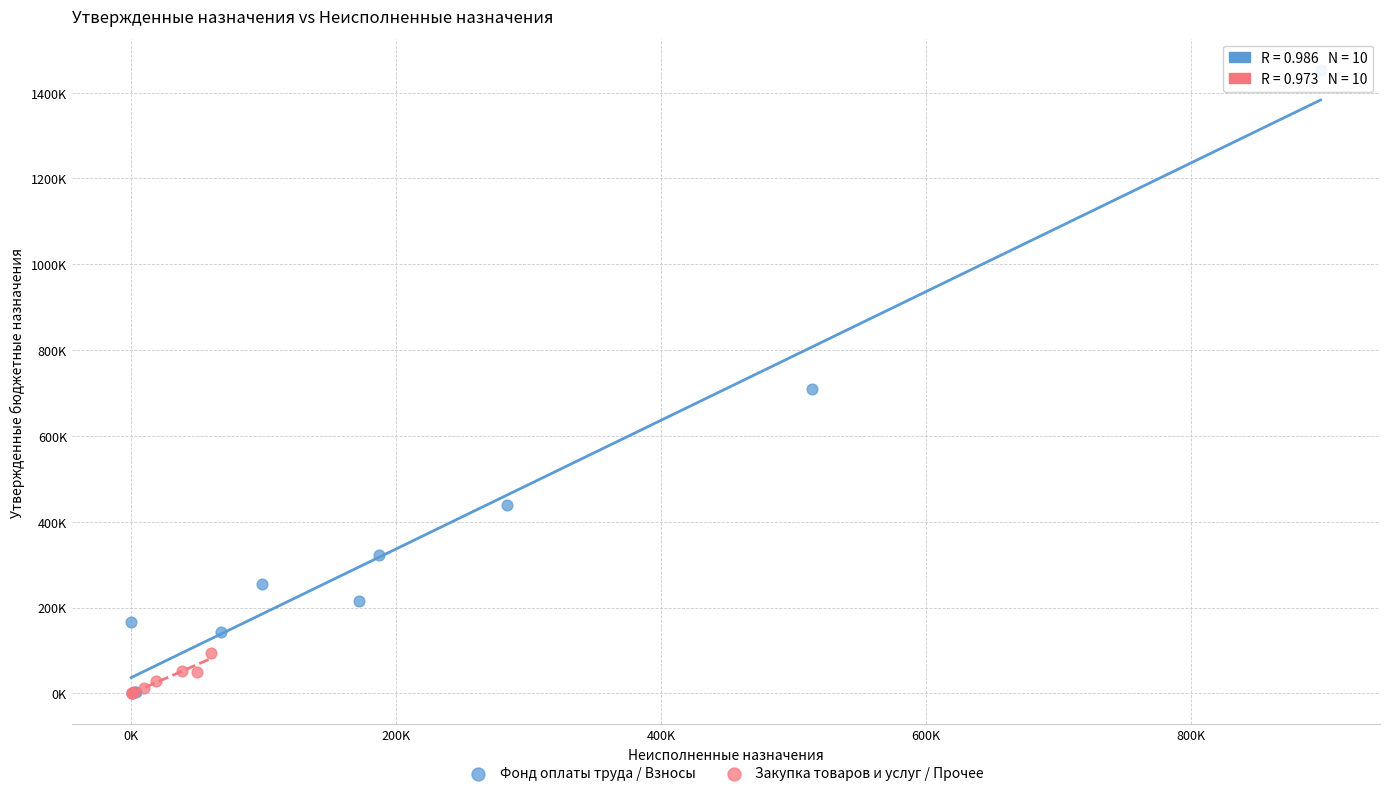

Which series has the largest Y range (max minus min)?

Фонд оплаты труда / Взносы